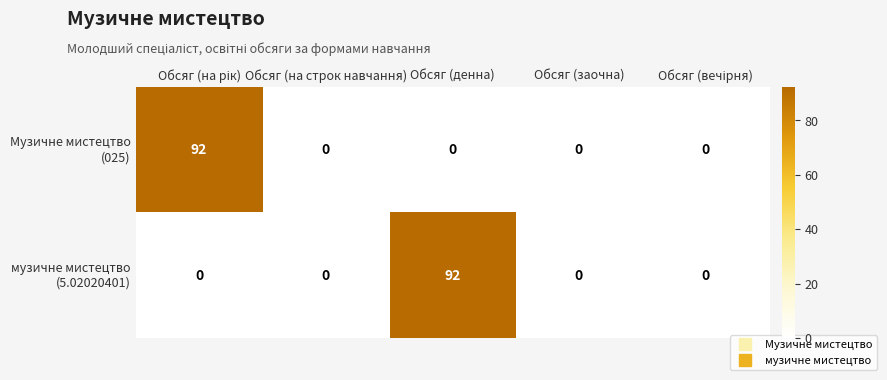

What is the spread (max minus min) of values at Обсяг (денна)?

92